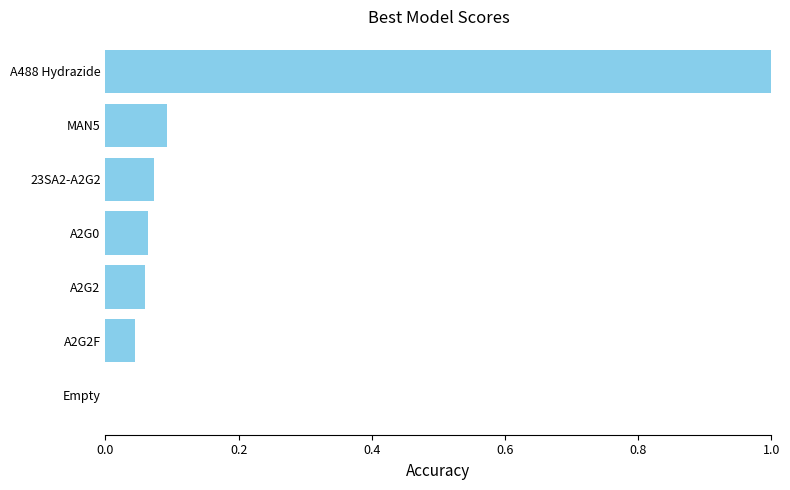

Is it true that the value at Empty is 0.4?

False